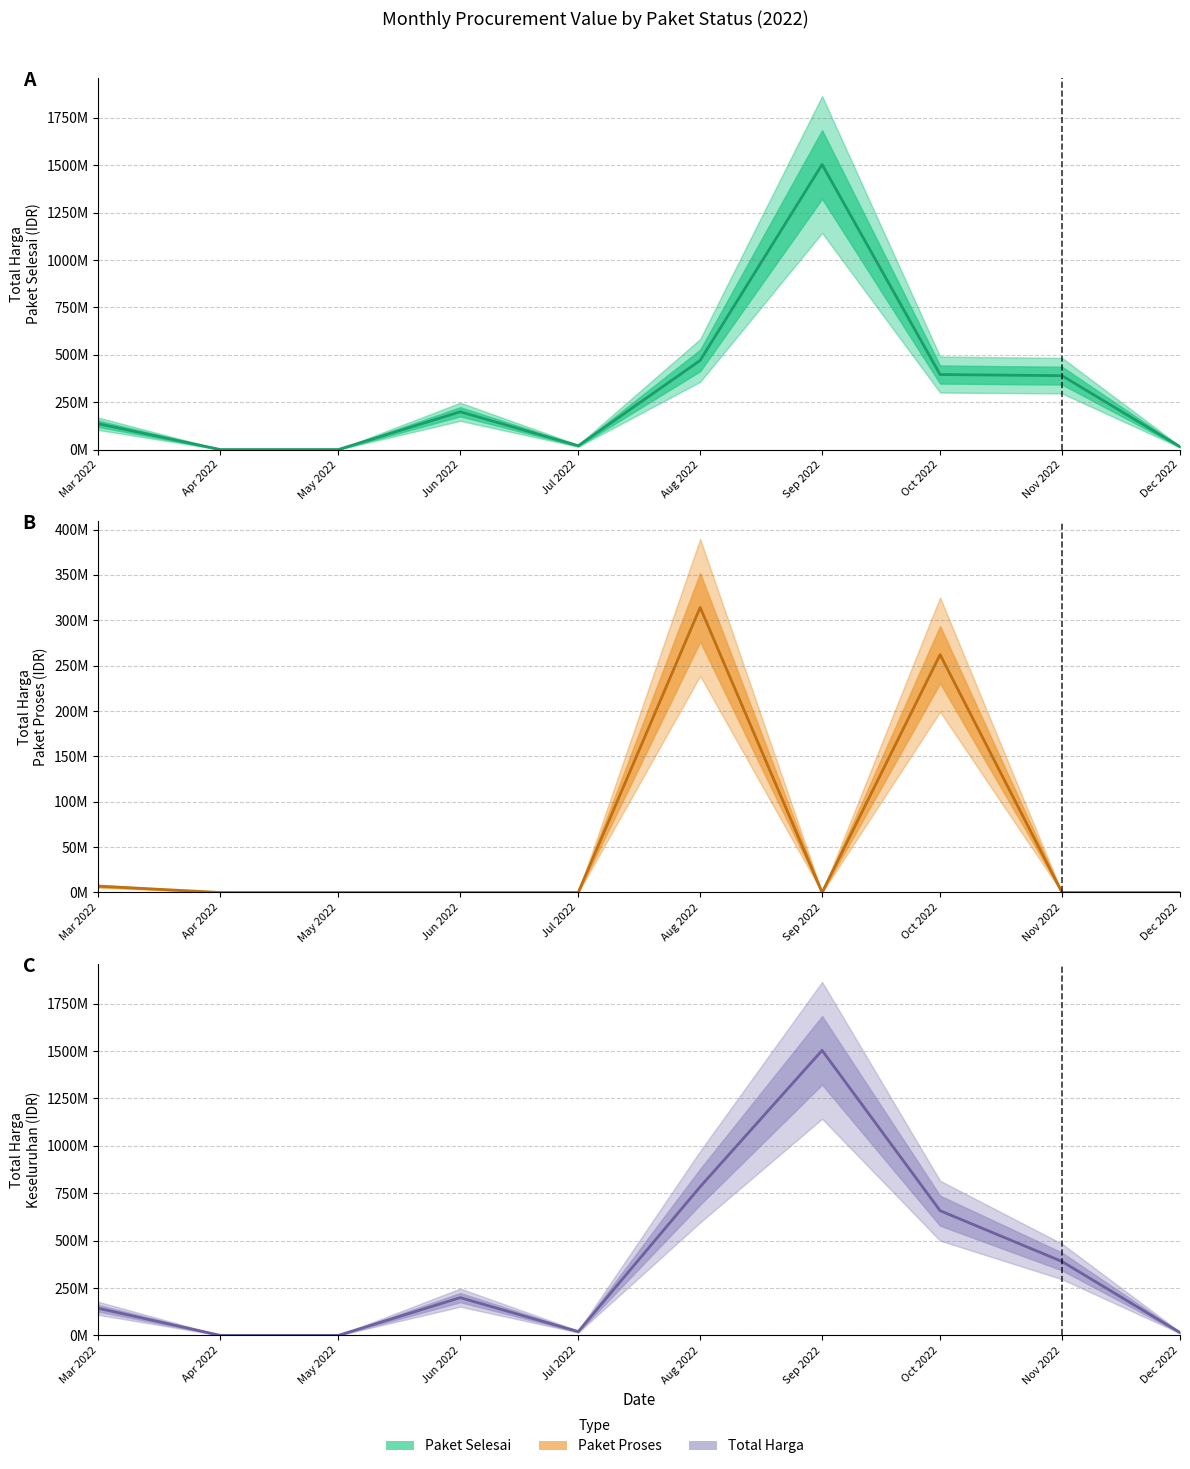

What is the difference between the Total Harga values at May 2022 and Aug 2022?

784176780